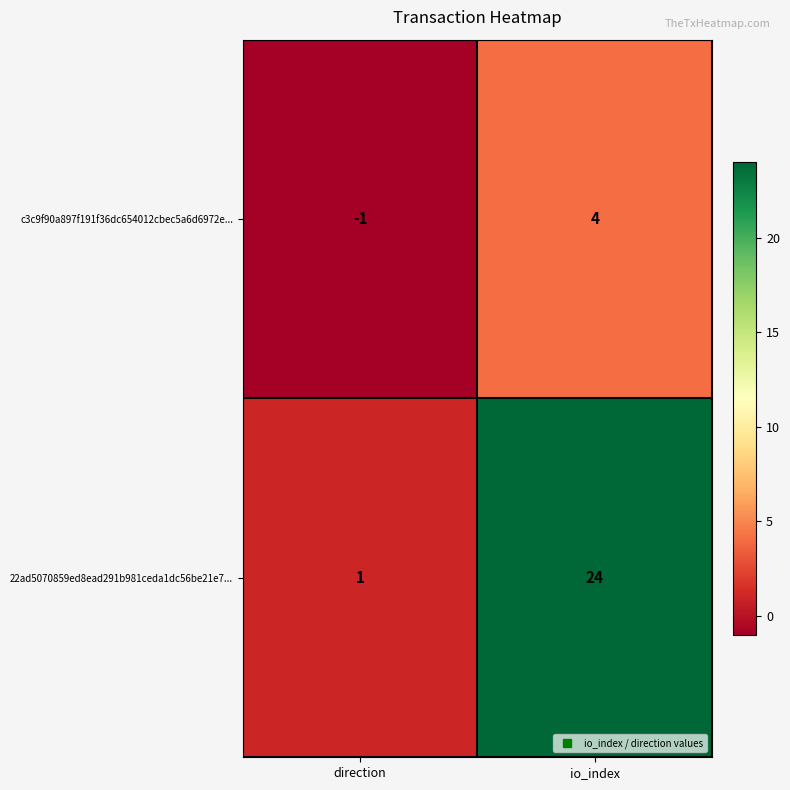

What is the minimum value shown in the chart?

-1